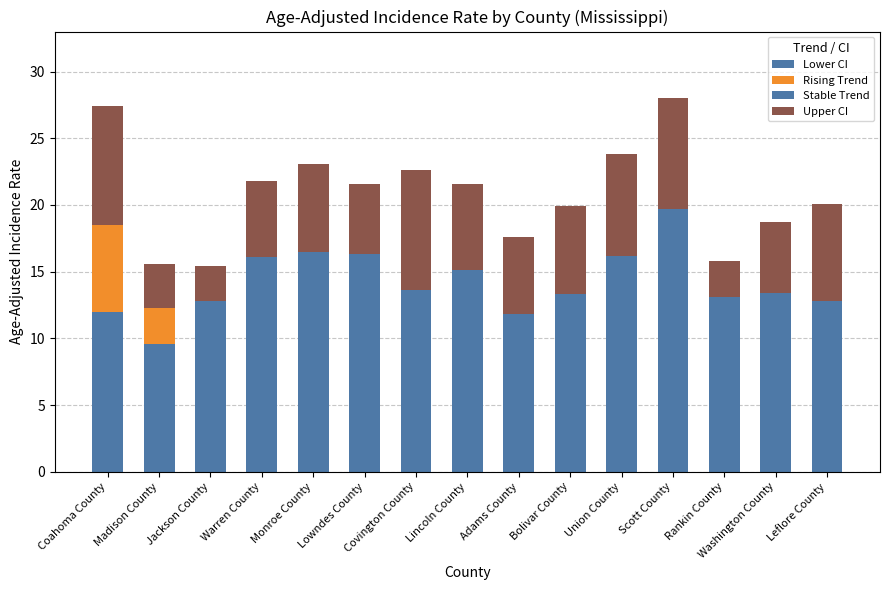

The Upper CI - Rate series shows 6.6 at Bolivar County. True or false?

True